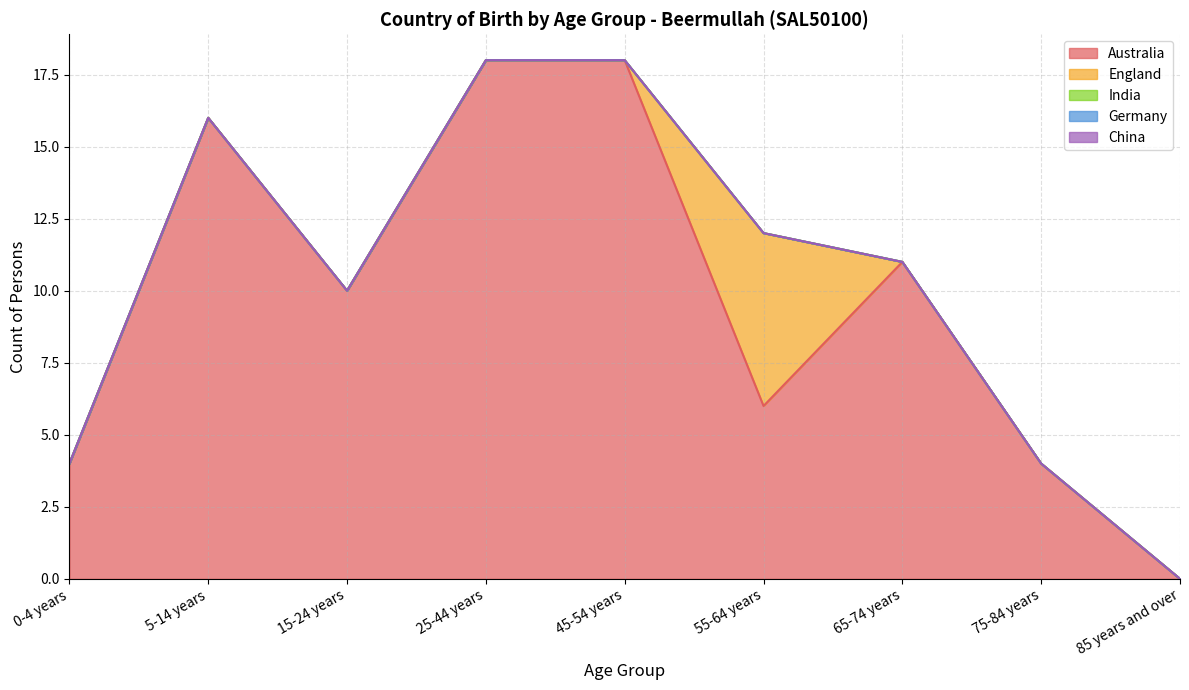

Which has a higher value, 5-14 years or 0-4 years?

5-14 years